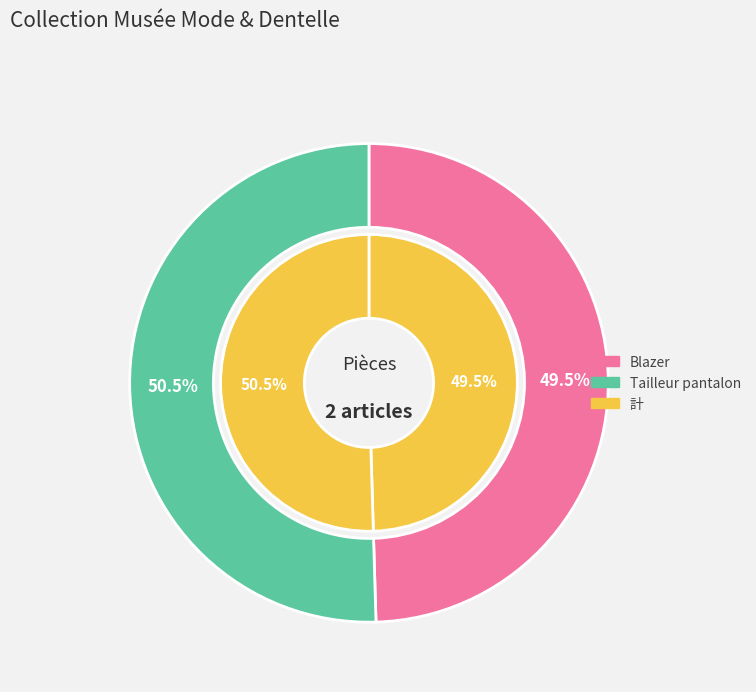

Does Blazer account for over 50% of the chart?

No